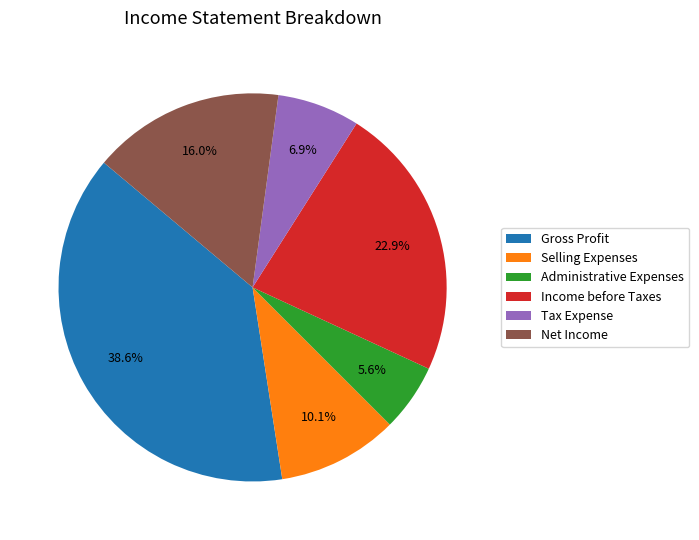

Is there a majority slice in this chart?

No